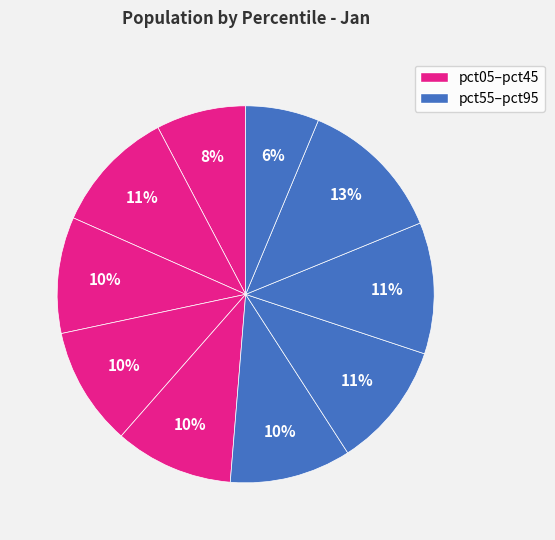

How many slices are in this pie chart?

10